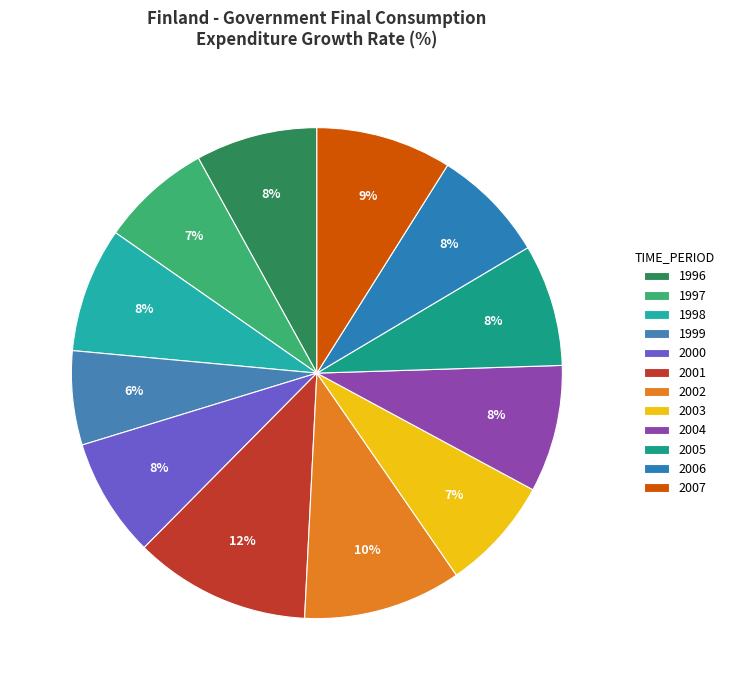

Rank the categories by value from lowest to highest.

1999, 1997, 2003, 2006, 2000, 1996, 2005, 1998, 2004, 2007, 2002, 2001